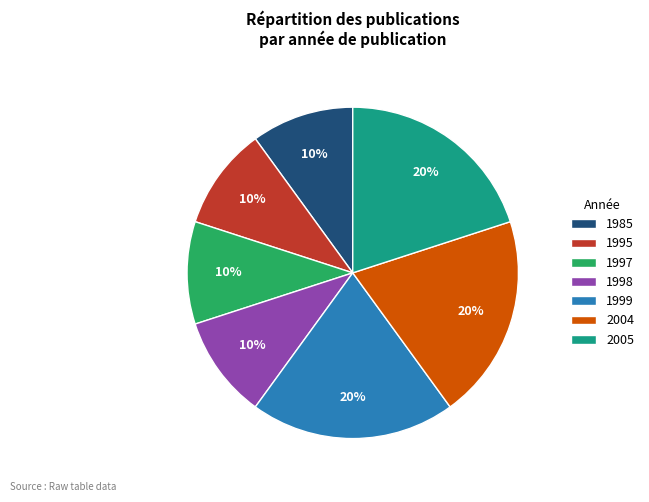

True or false: 1998 accounts for 10% of the total.

True